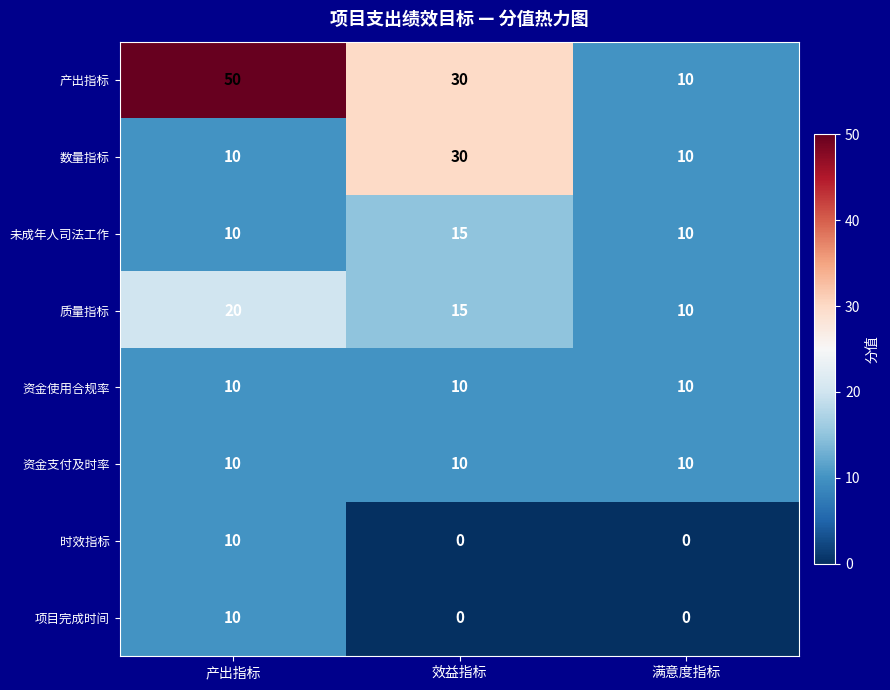

Is it true that 项目完成时间 equals 0 at 满意度指标?

True